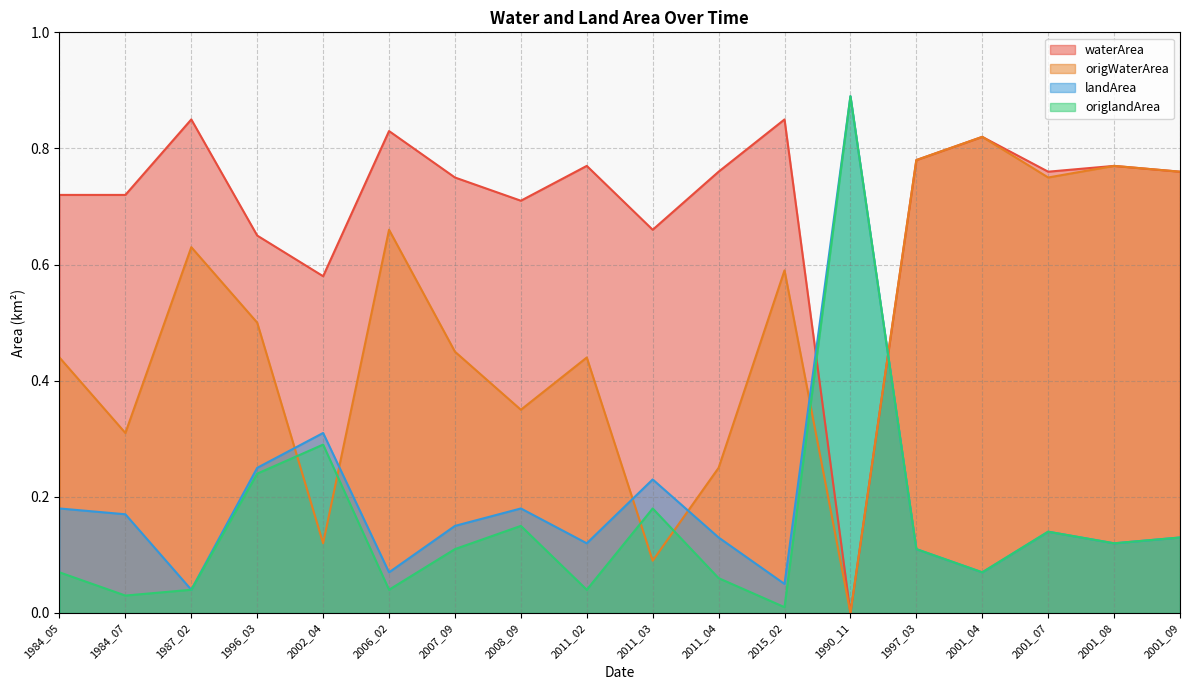

What is the sum of the origWaterArea values at 1987_02 and 1997_03?

1.4